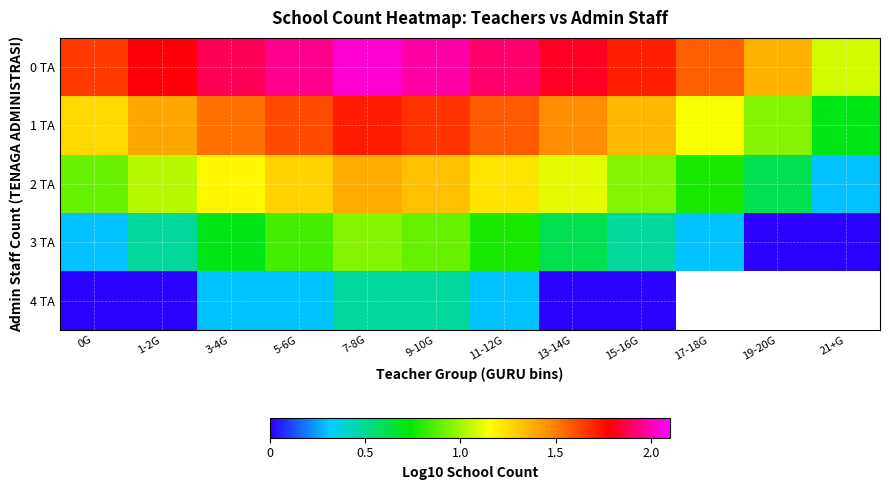

Where is 1 TA nearest to the value 1?

19-20G